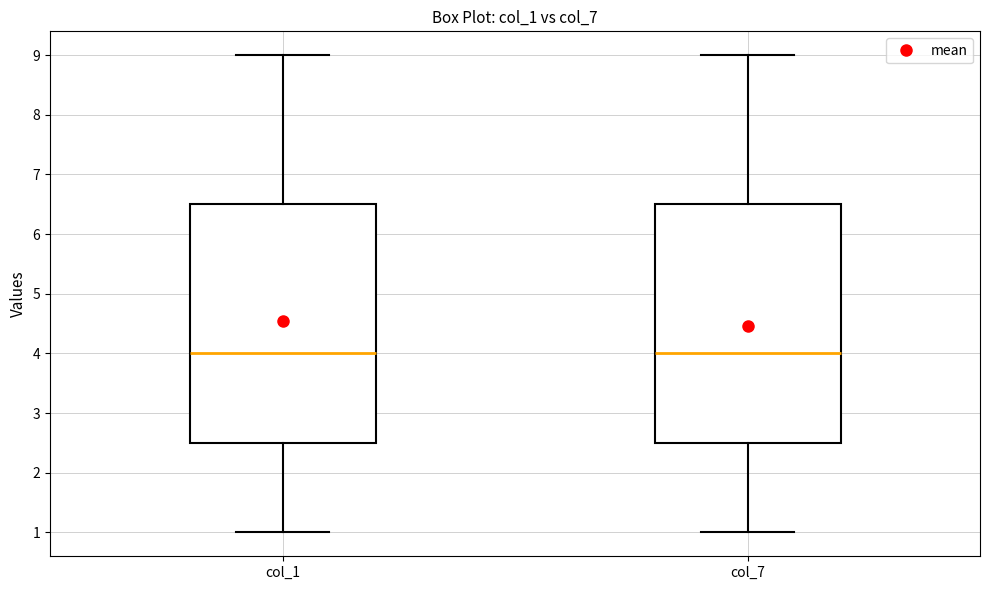

Reading left to right, transcribe this box plot: for each box, give where its median line is, the range the box spans, and where its two whiskers end, as read against the y-axis. The values are not printed on the chart, so give them approximately, as read against the axis.

col_1: median 4.0, box 2.5 to 6.5, whiskers 1.0 to 9.0
col_7: median 4.0, box 2.5 to 6.5, whiskers 1.0 to 9.0